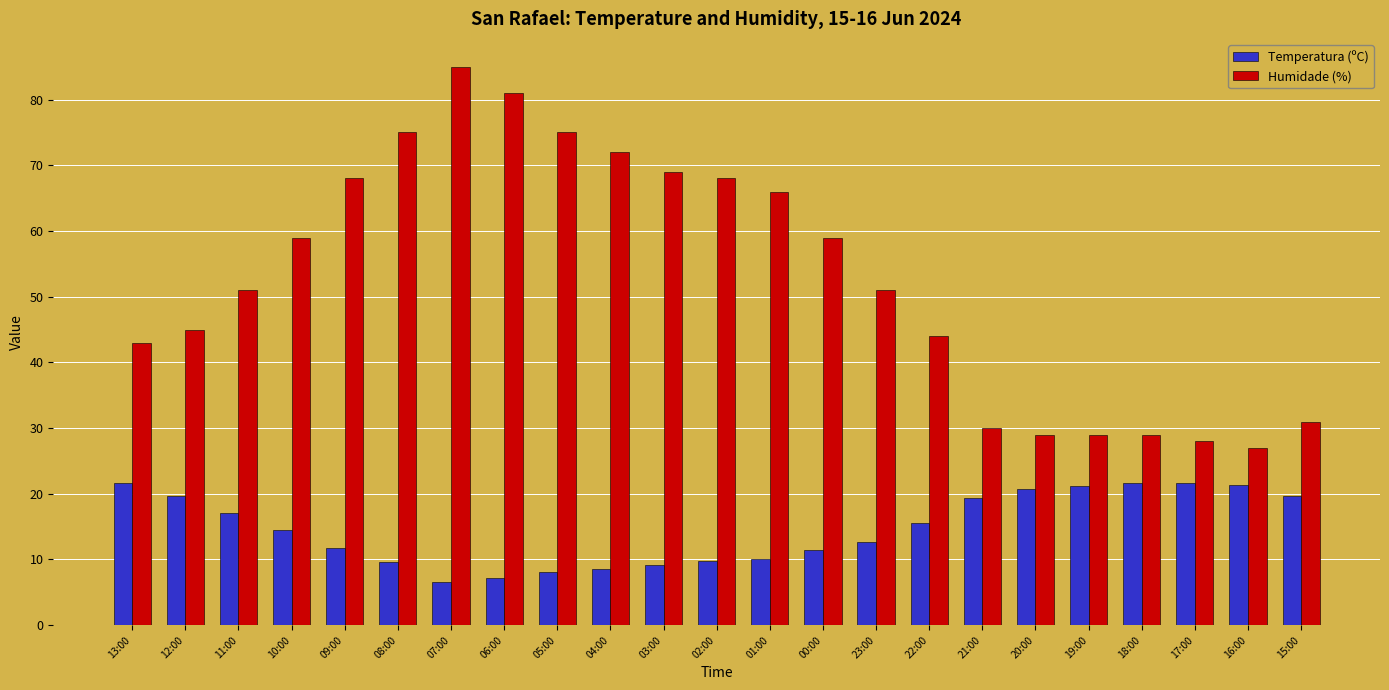

Which series changed the most between 00:00 and 16:00?

Humidade (%)